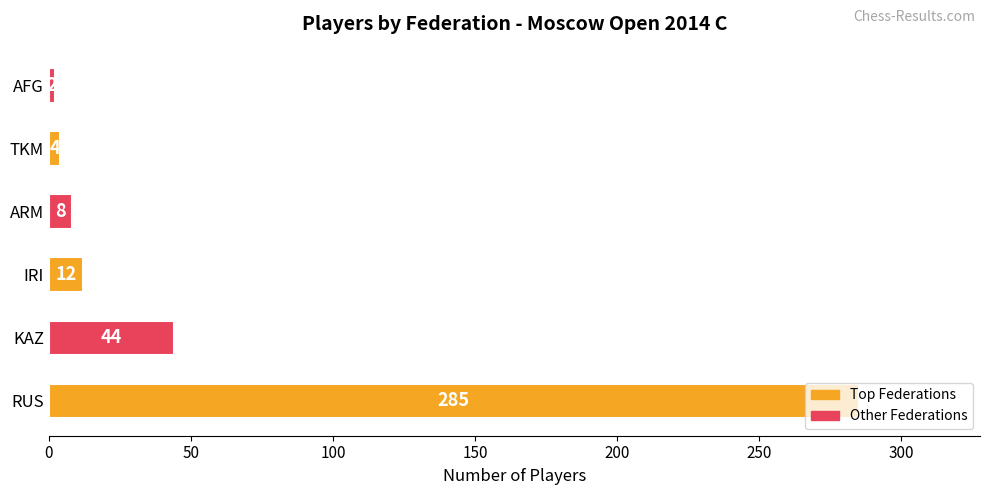

Does the chart contain any negative values?

No